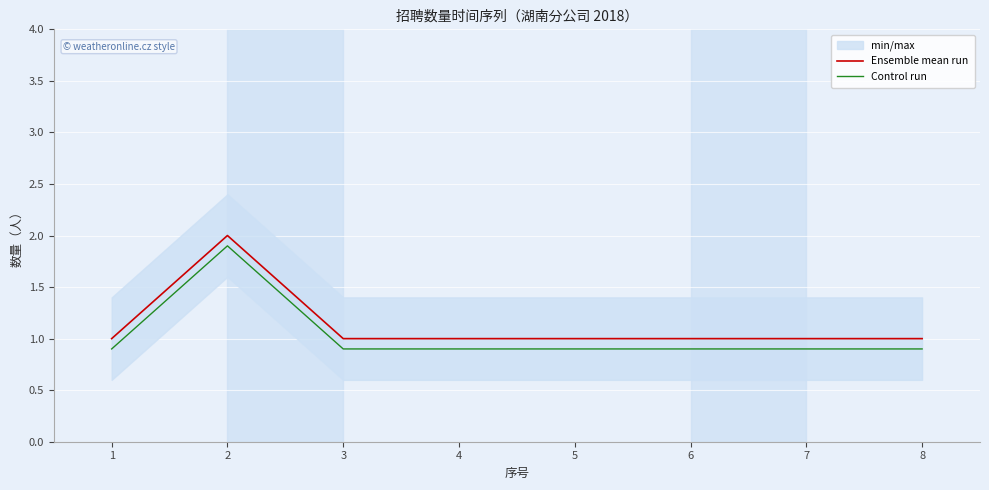

True or false: Ensemble mean run has a value of 1.4 at 7.

False